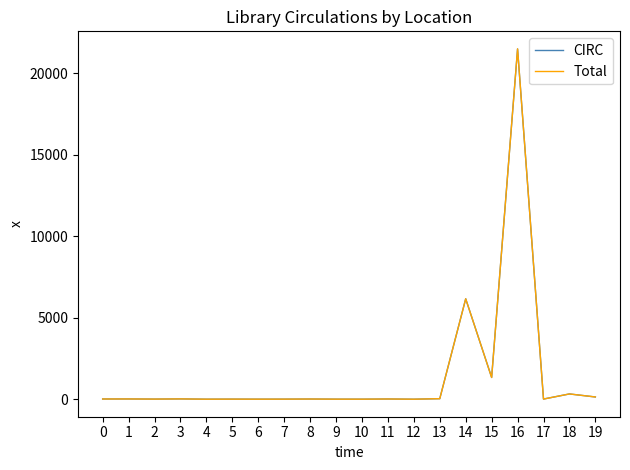

At which category is the sum across all series the highest?

16